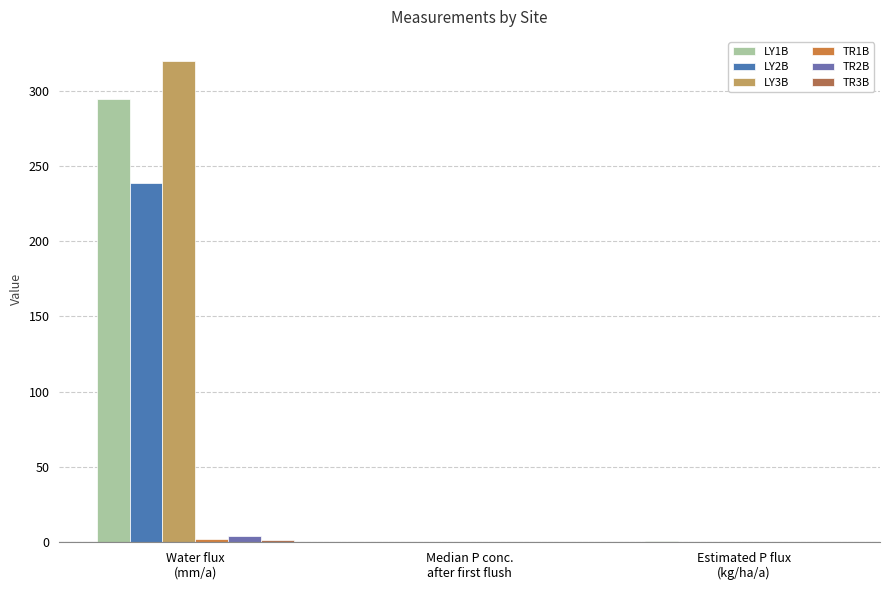

What position from the left is Water flux
(mm/a)?

1